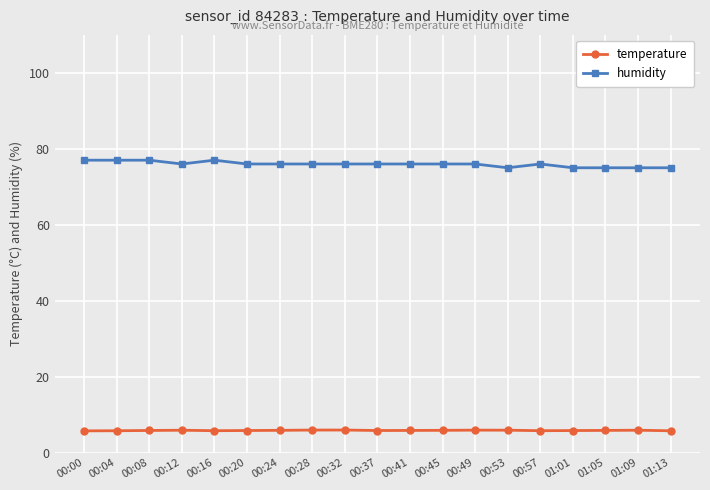

Is it true that humidity equals 77.0 at 00:04?

True